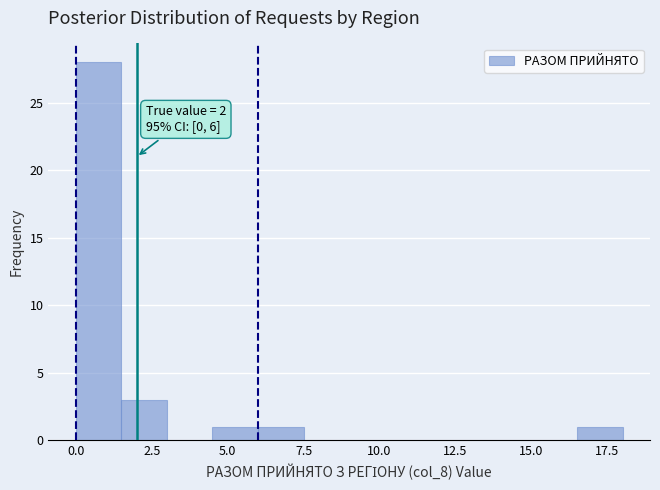

Read against the x-axis, roughly where is the centre of the tallest bar?

1.0